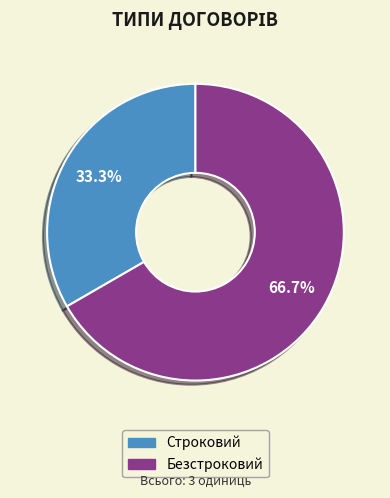

Which has a higher value, Безстроковий or Строковий?

Безстроковий